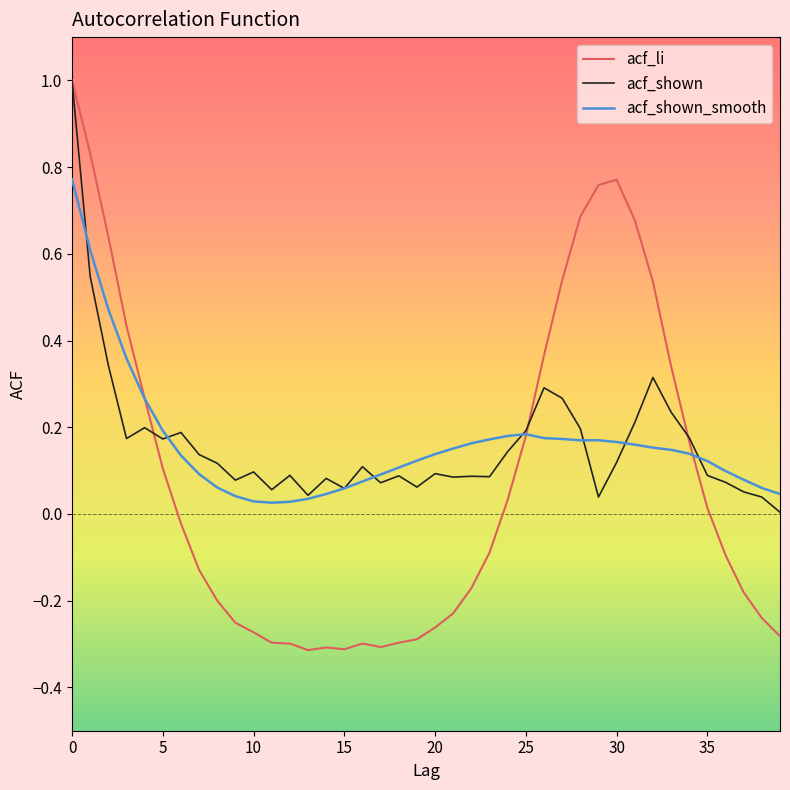

What is the highest value of the acf_shown series?

1.0